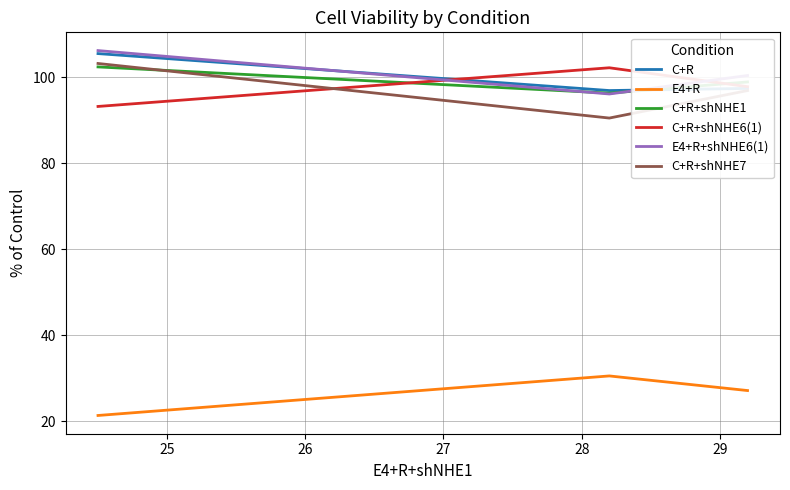

What is the smallest value displayed?

21.3